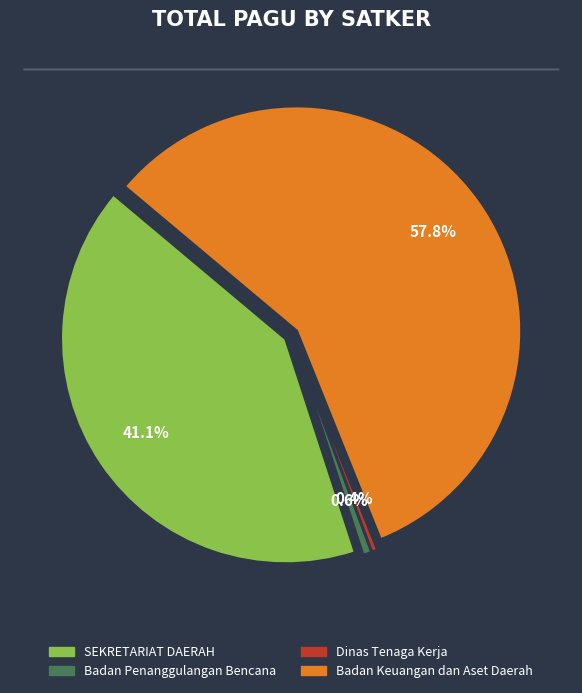

The SEKRETARIAT DAERAH slice represents 1% of the pie. True or false?

False